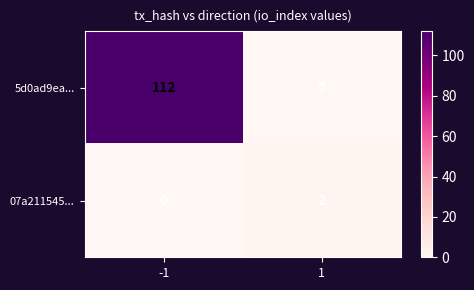

What is the difference between the highest and lowest values at -1?

112